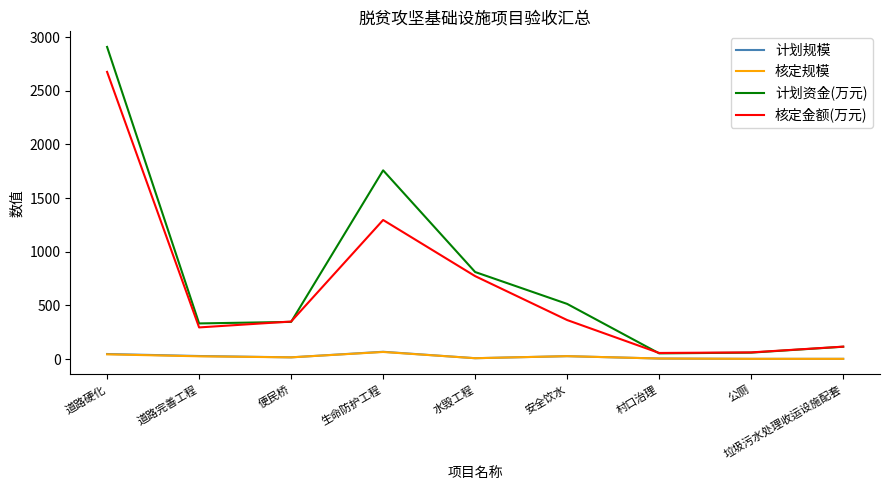

At which category is the sum across all series the highest?

道路硬化